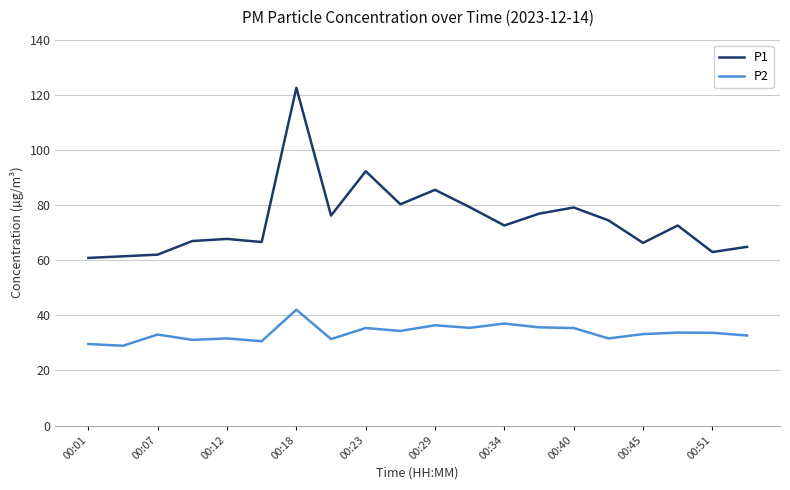

Which series has the largest range (max minus min)?

P1